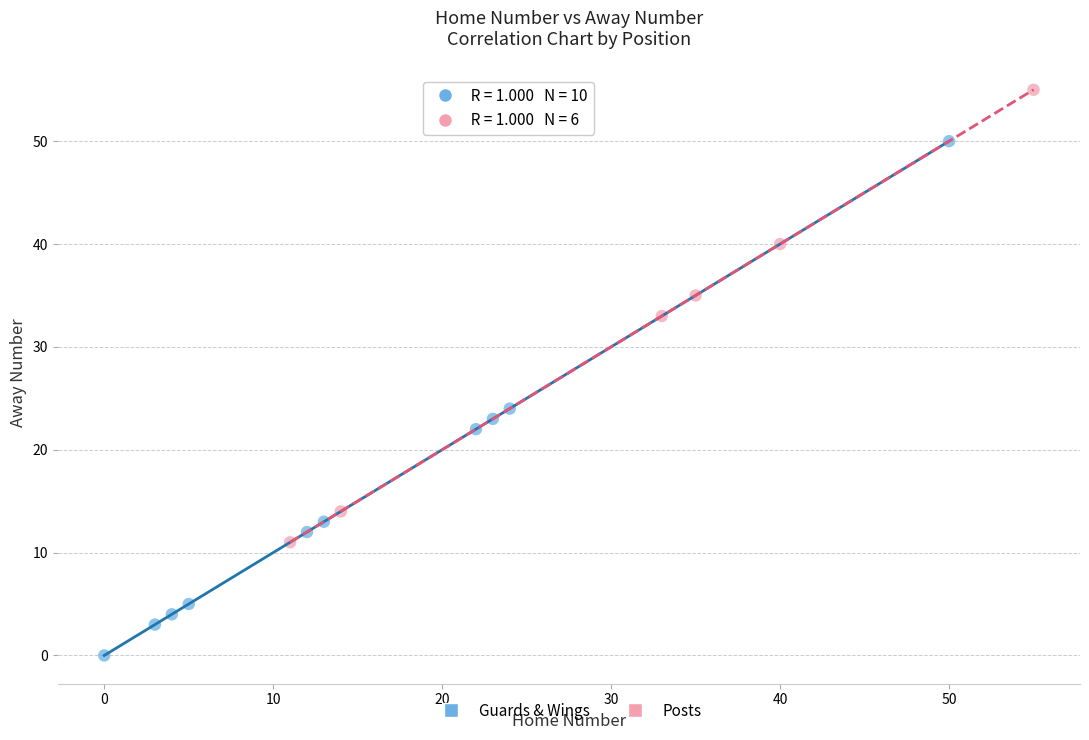

Which series has the largest Y range (max minus min)?

Guards & Wings